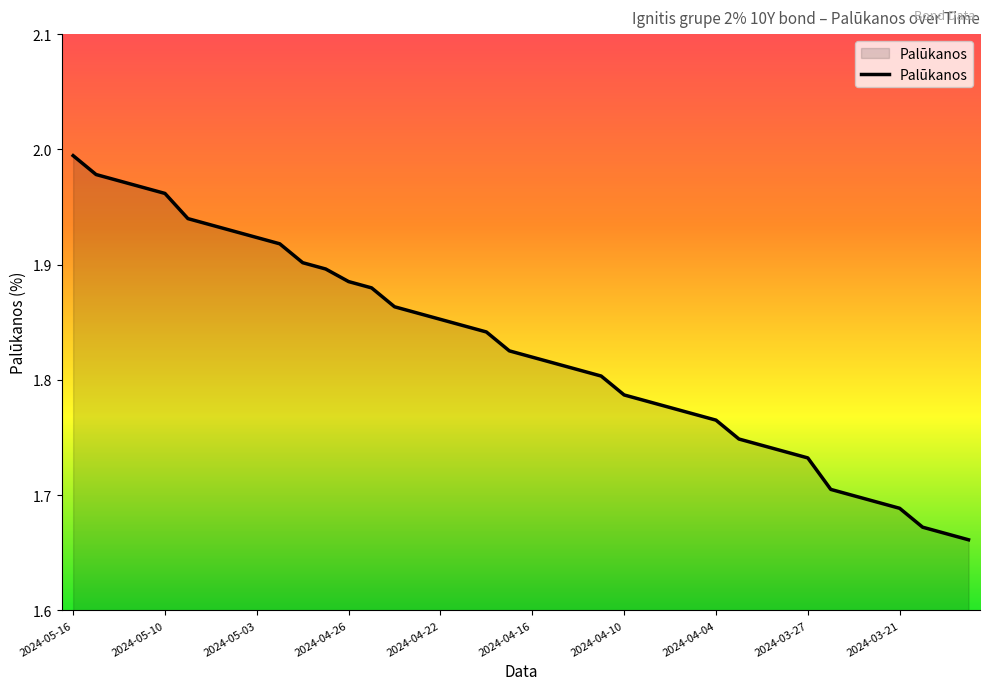

What is the difference between the maximum and minimum values?

0.3